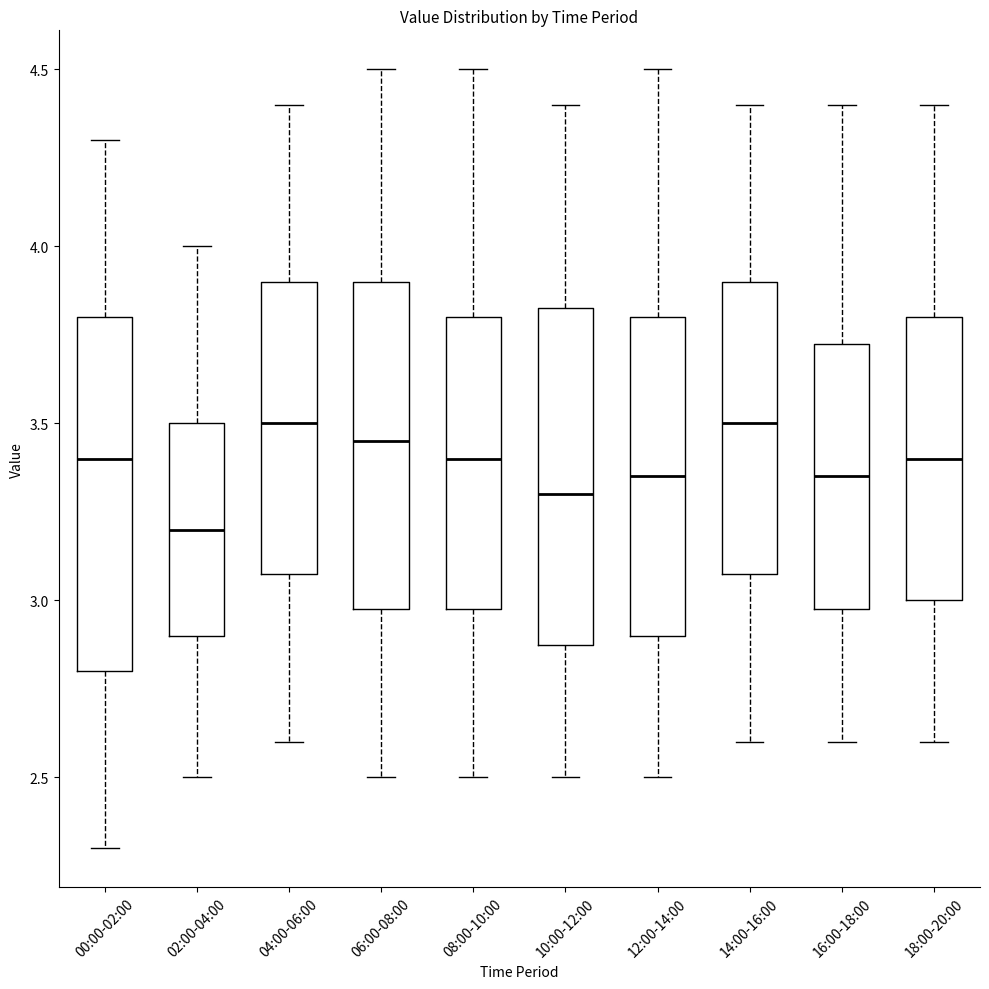

Comparing the boxes themselves (not the whiskers), which one is the tallest?

00:00-02:00